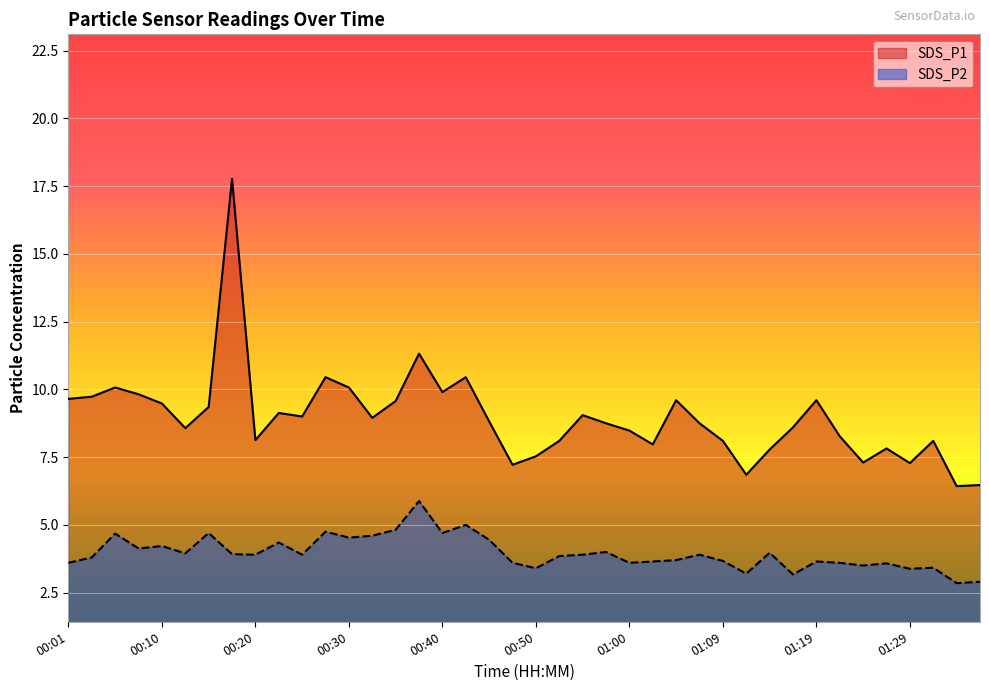

True or false: SDS_P1 and SDS_P2 cross at least once.

False